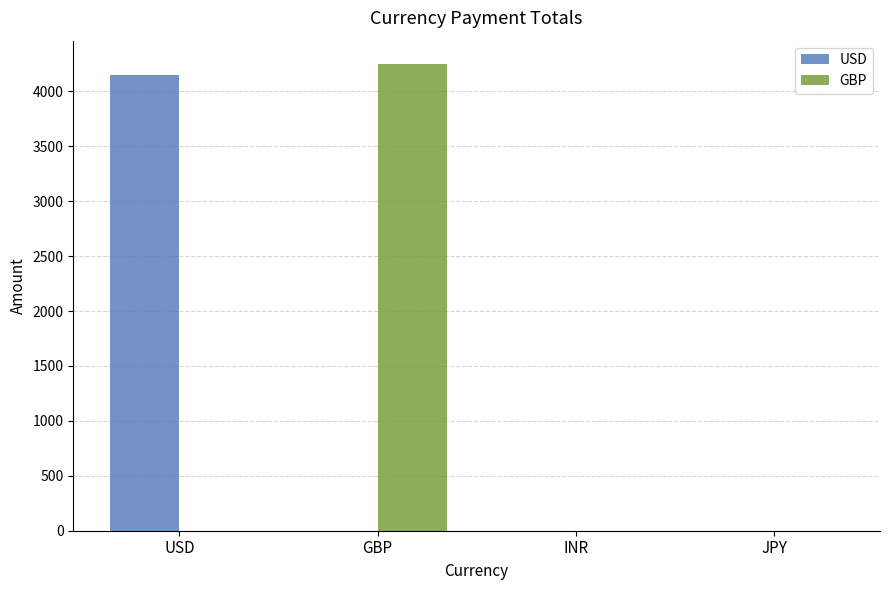

The GBP series shows -1749 at INR. True or false?

False